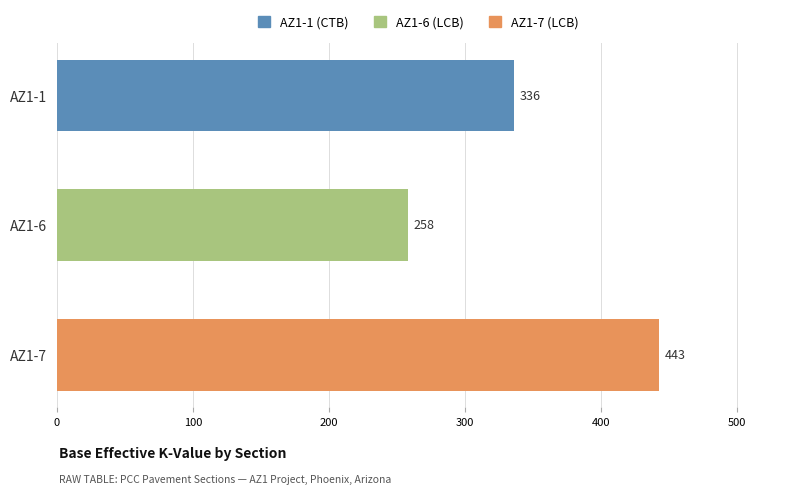

What is the change in value from AZ1-6 to AZ1-7?

+185